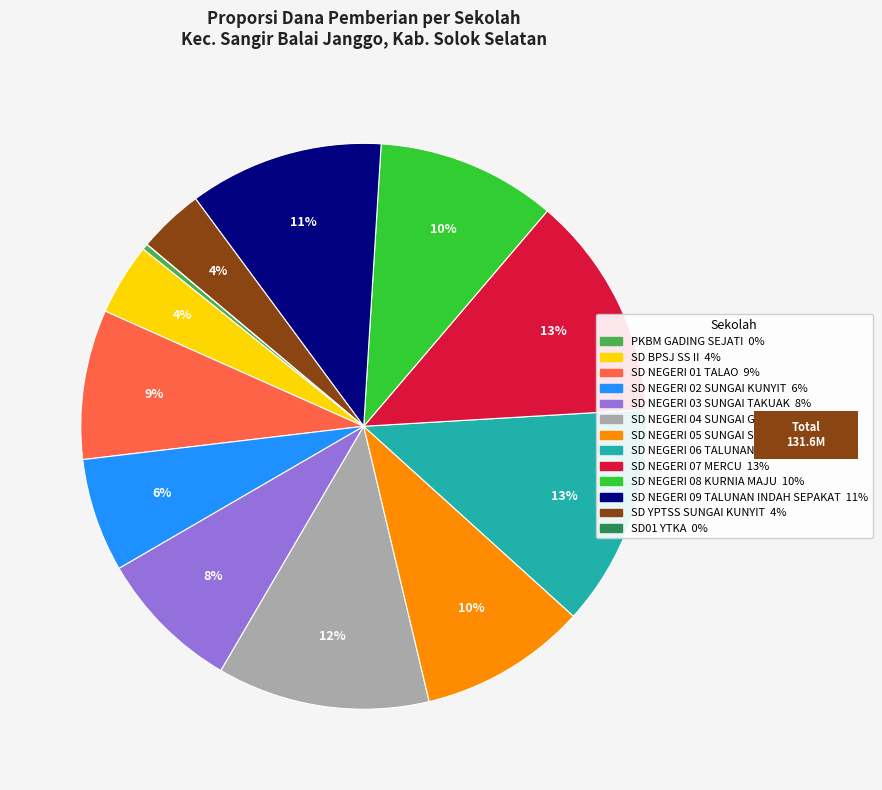

Is the sum of SD NEGERI 09 TALUNAN INDAH SEPAKAT and SD NEGERI 05 SUNGAI SUNGKAI greater than half?

No